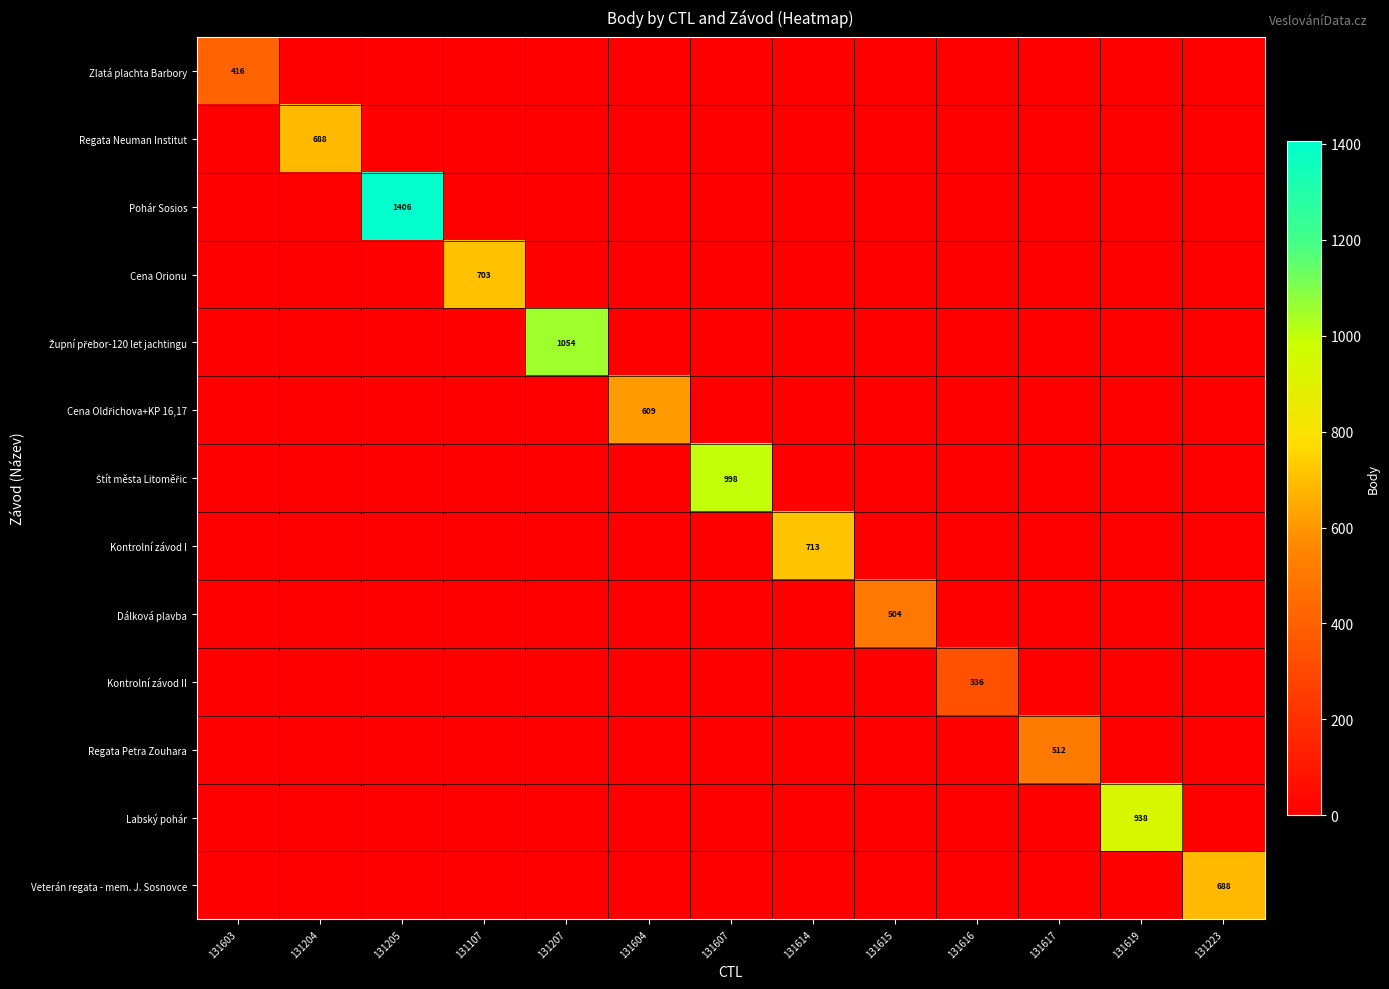

The value of Pohár Sosios at 131205 is 1406. True or false?

True